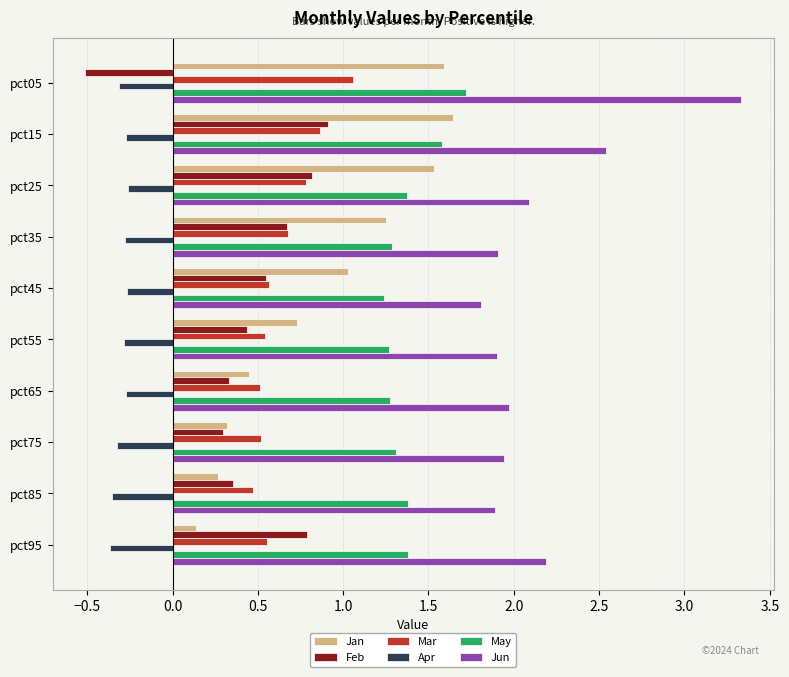

What are all the series names shown in the legend?

Jan, Feb, Mar, Apr, May, Jun